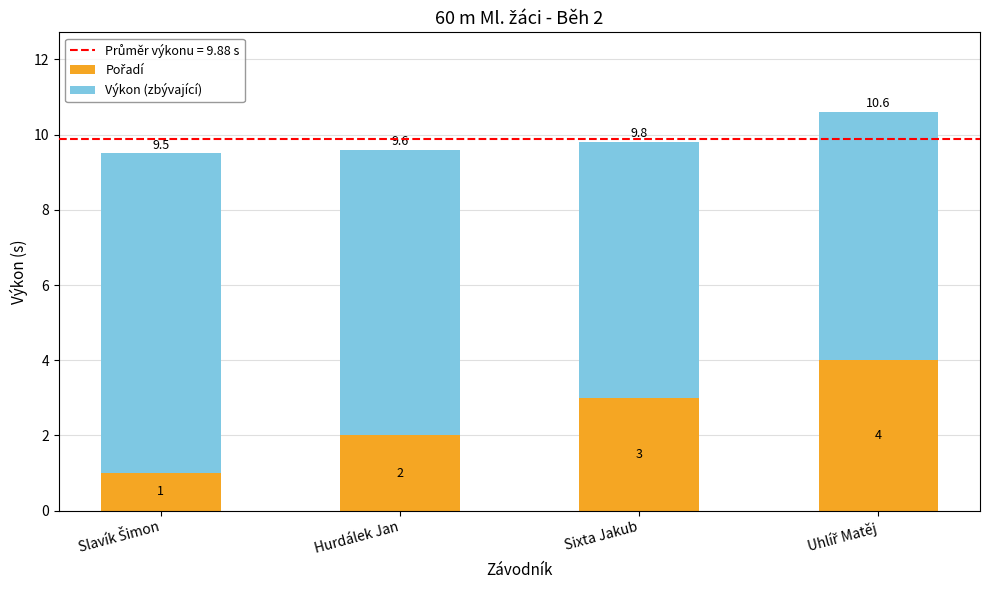

How many bars are there in total?

4